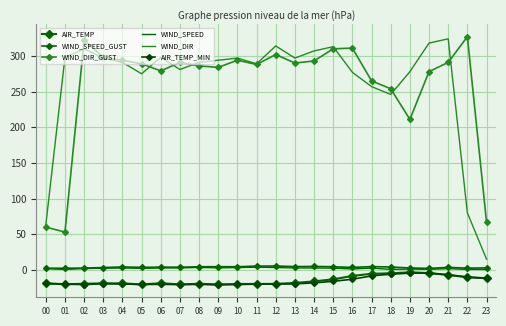

What is the value of the AIR_TEMP point at the 10th from the left?

-20.3